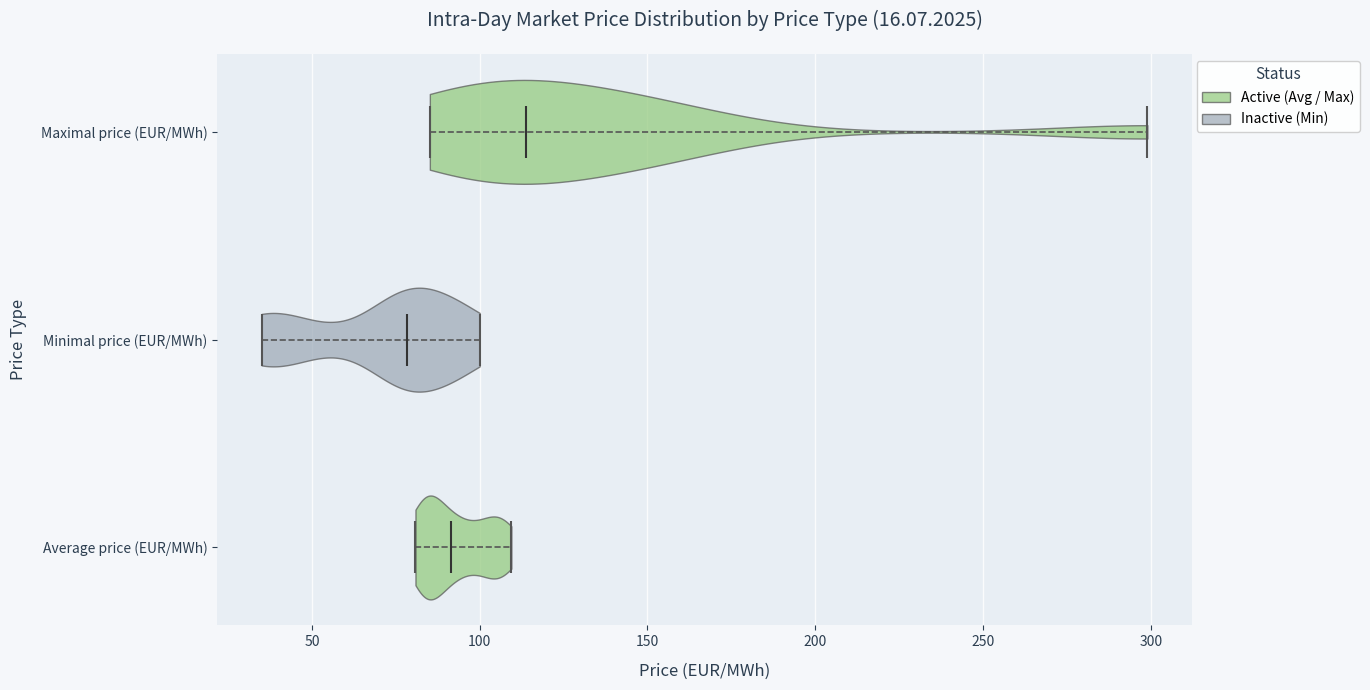

Reading bottom to top, read every violin against the x-axis: where its median line is, and the lowest and highest points it reaches. The values are not printed on the chart, so give them approximately, as read against the axis.

Average price (EUR/MWh): median line 90, lowest point 80, highest point 110
Minimal price (EUR/MWh): median line 80, lowest point 35, highest point 100
Maximal price (EUR/MWh): median line 115, lowest point 85, highest point 300